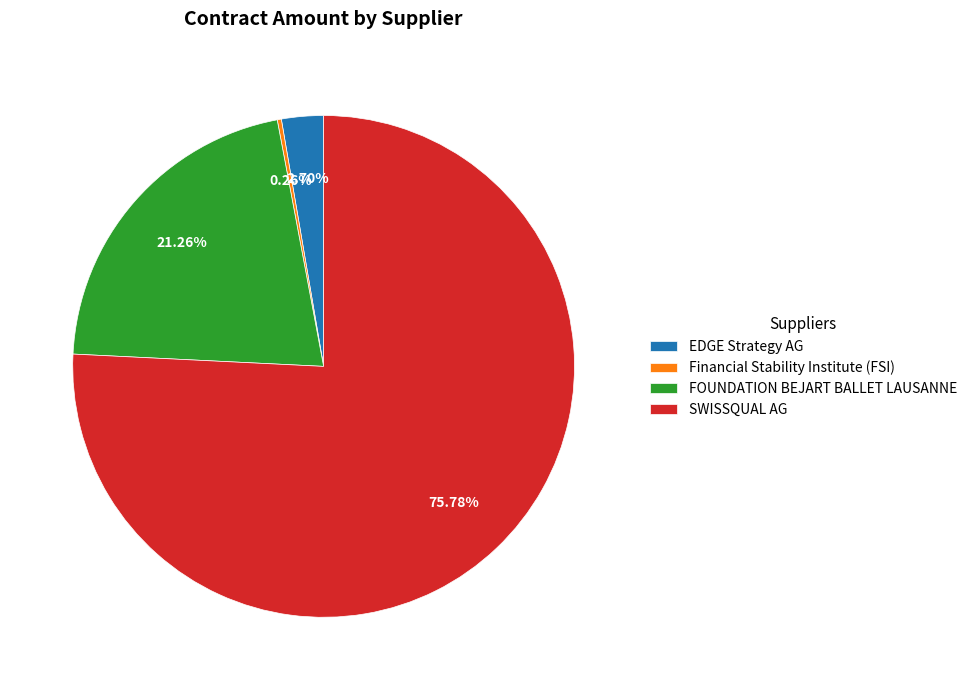

What is the ratio of the value at FOUNDATION BEJART BALLET LAUSANNE to the value at SWISSQUAL AG?

0.3